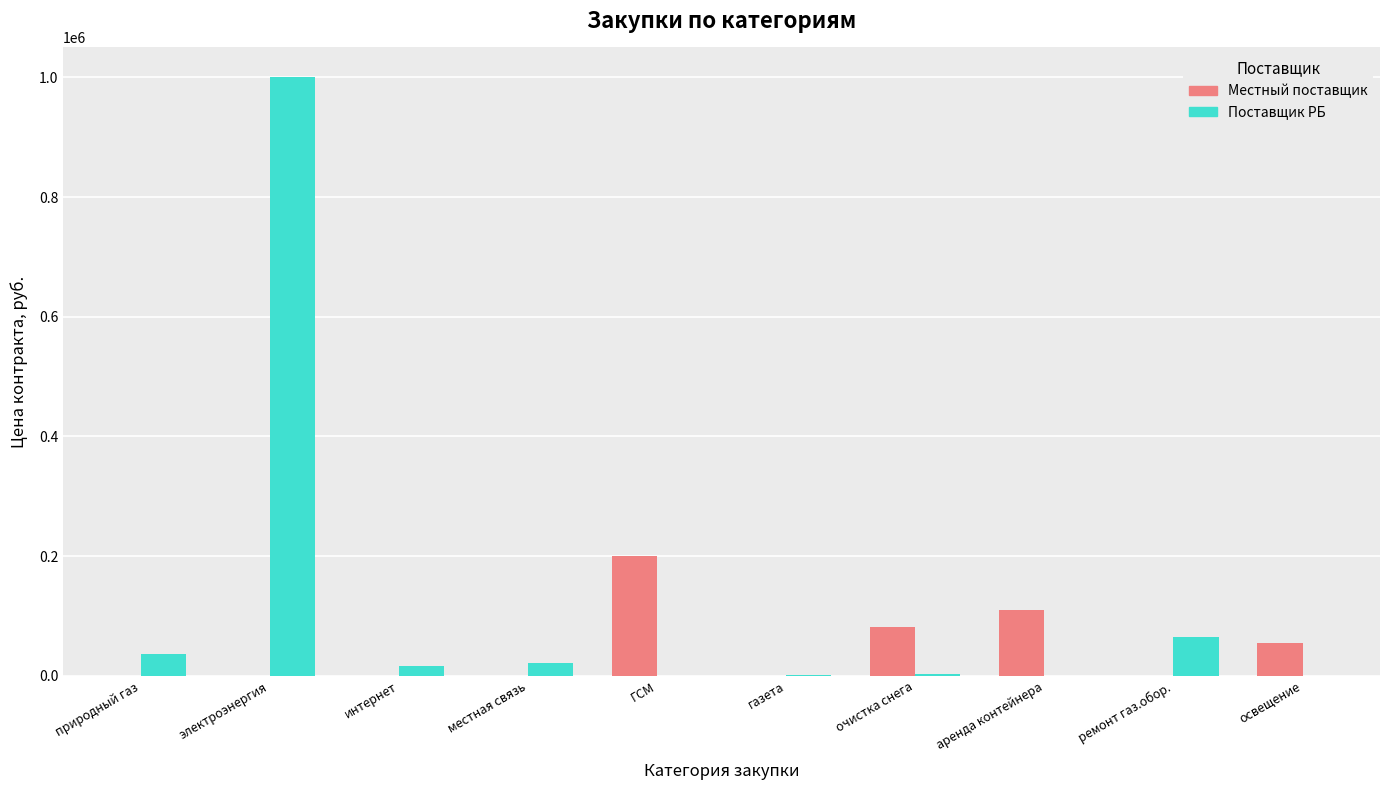

Are the bars horizontal?

No